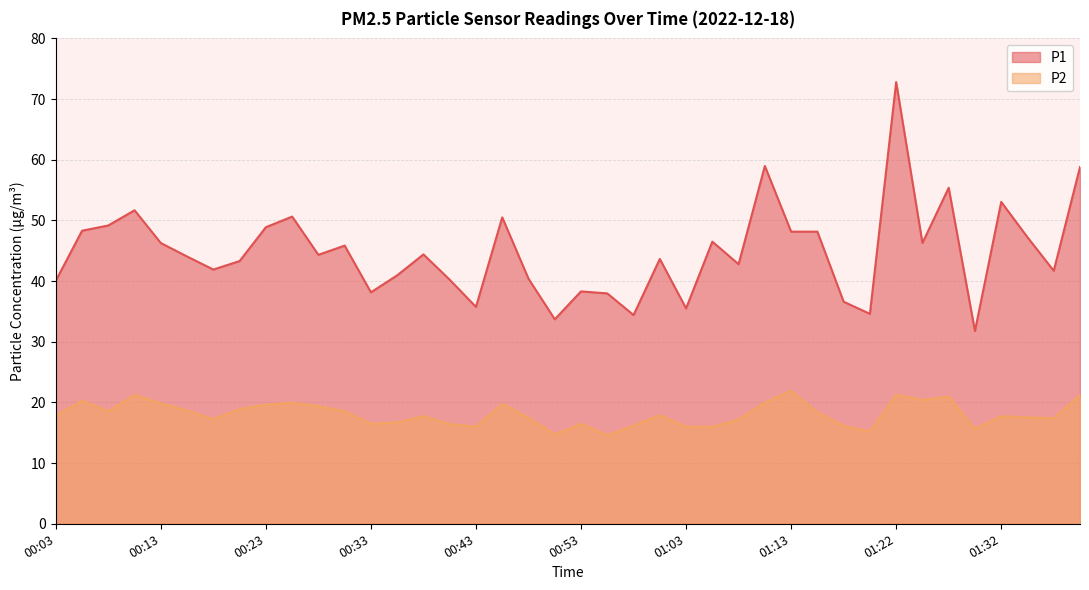

Which series has the largest range (max minus min)?

P1